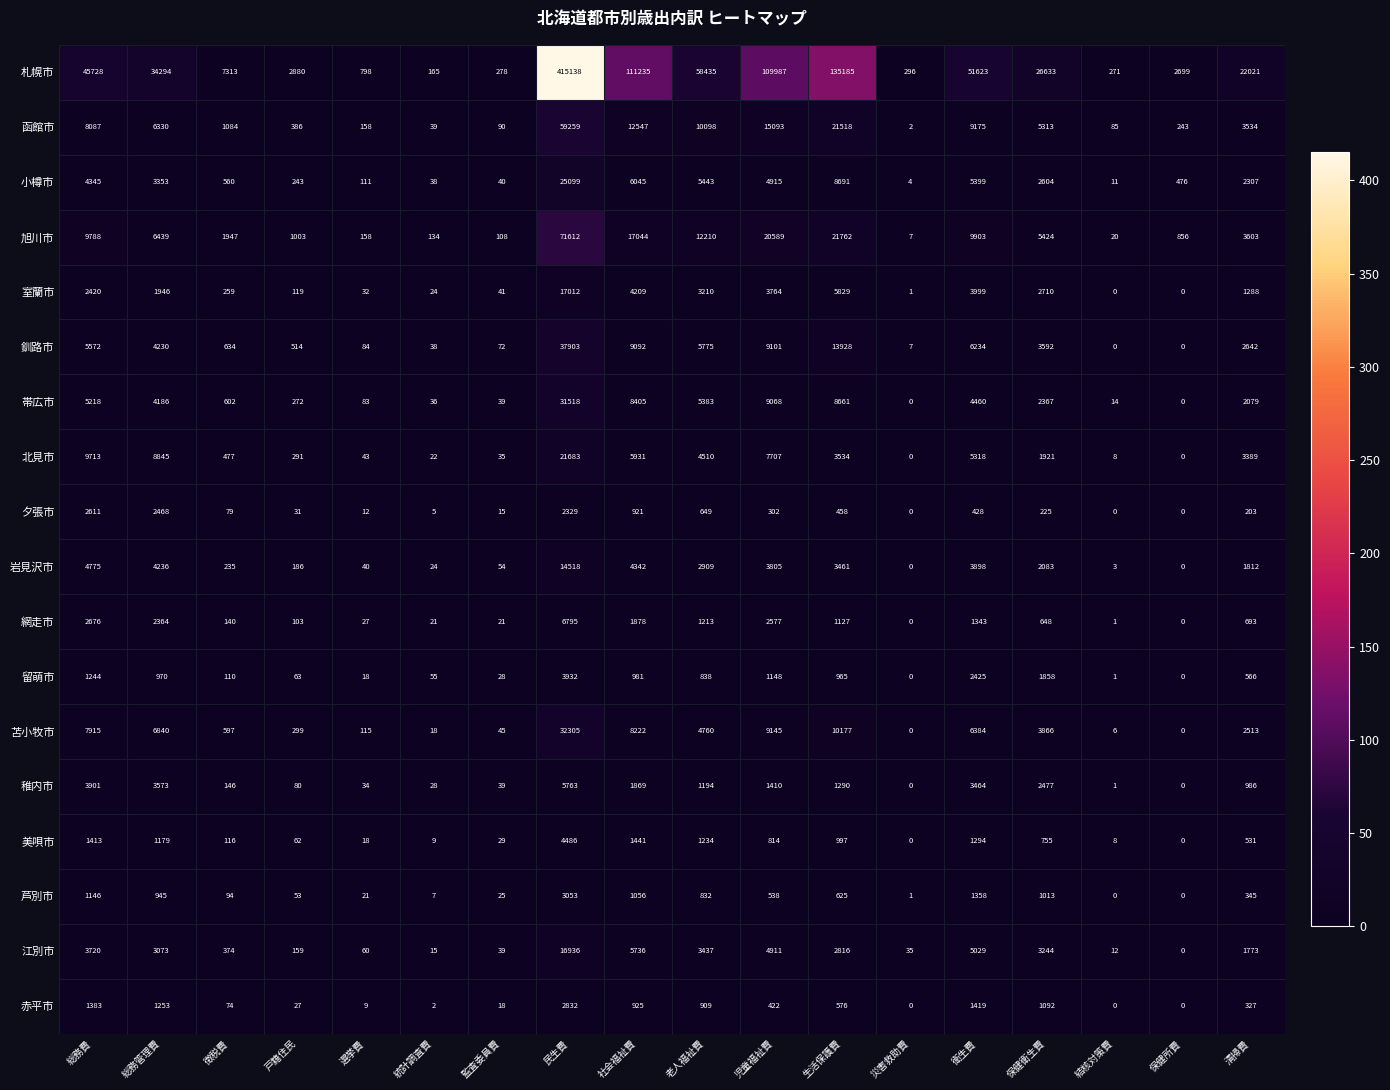

The value of 帯広市 at 結核対策費 is 4. True or false?

False